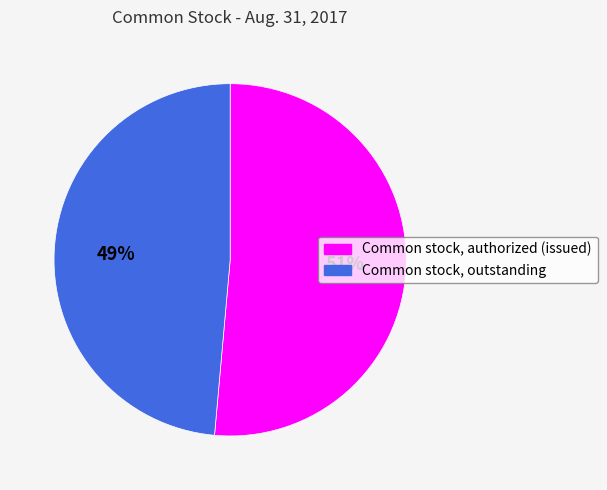

To the nearest percent, what is the combined percentage of Common stock, authorized (issued) and Common stock, outstanding?

100%